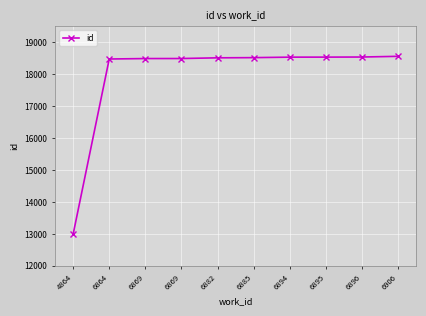

List the labels in order of value, largest first.

6906, 6896, 6895, 6894, 6885, 6882, 6869, 6869, 6864, 4864